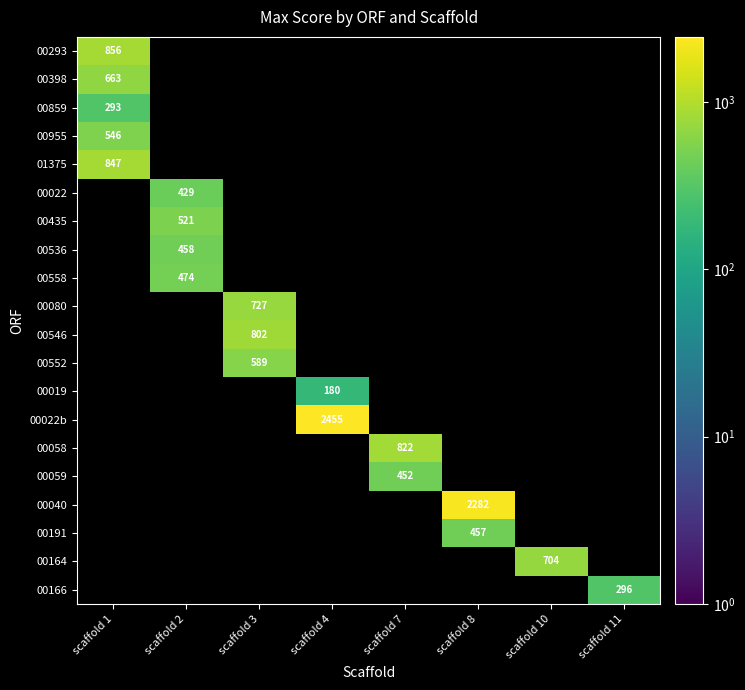

At how many categories does at least one series exceed 1296?

2